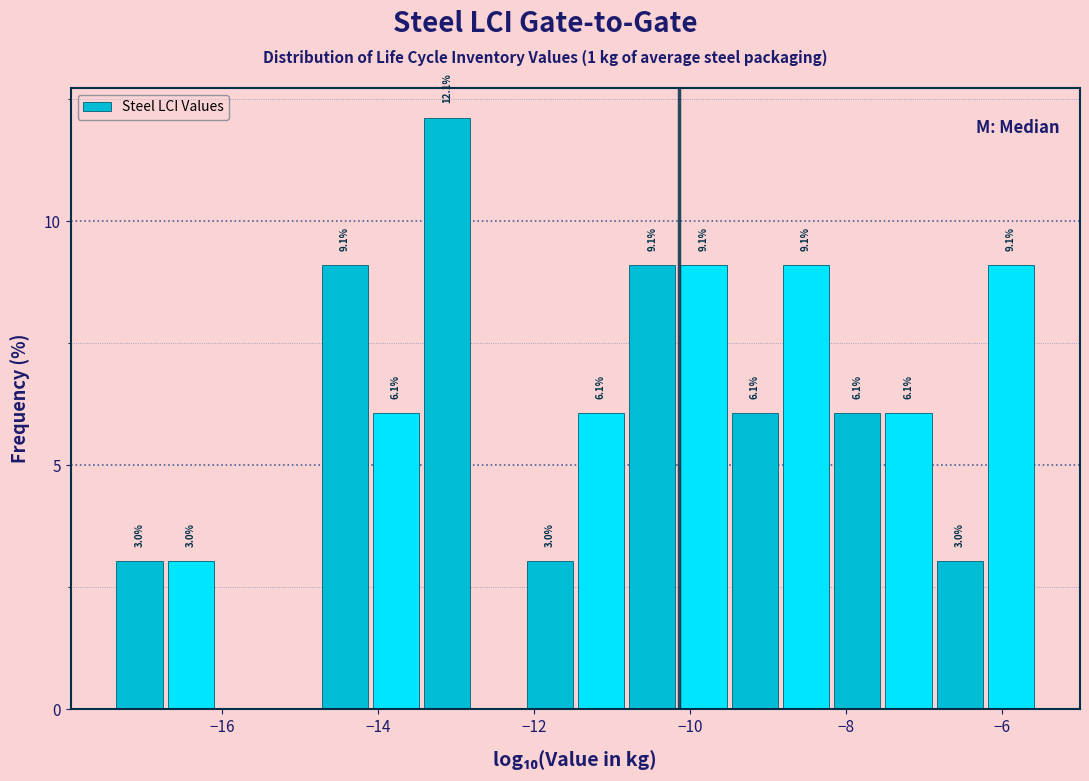

Around what value on the x-axis is the tallest bar? Give the approximate position of its centre, as read against the axis.

-13.2